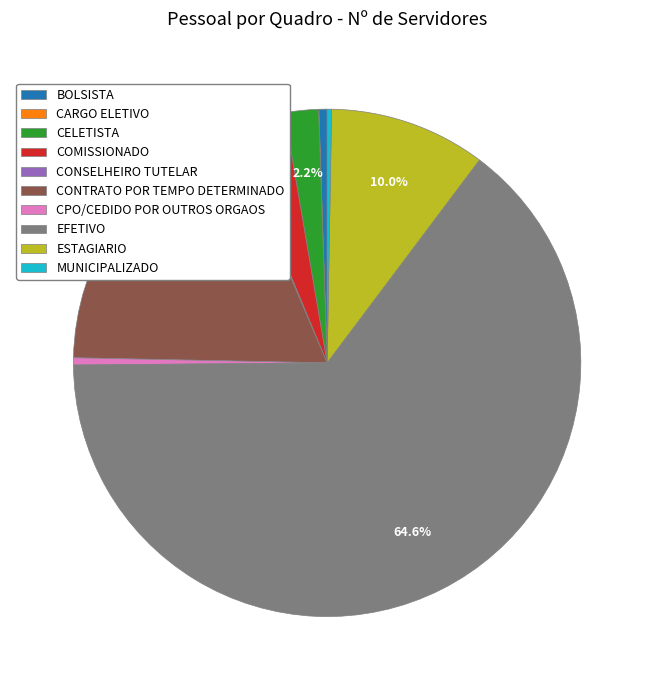

Is it true that EFETIVO is 50% of the pie?

False